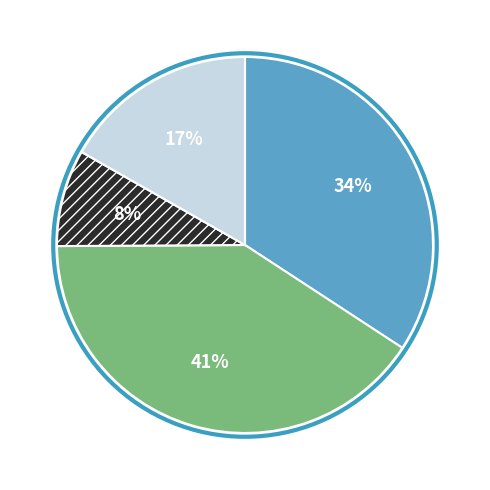

To the nearest percent, what is the average slice percentage?

25%